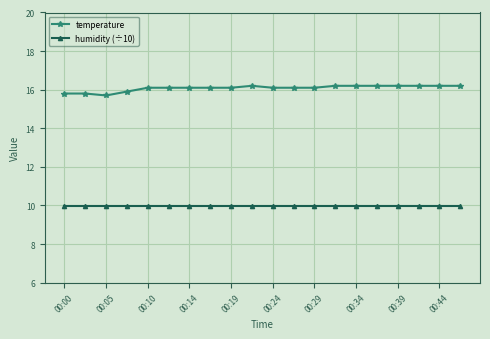

What is the value of the temperature point at the 18th from the left?

16.2